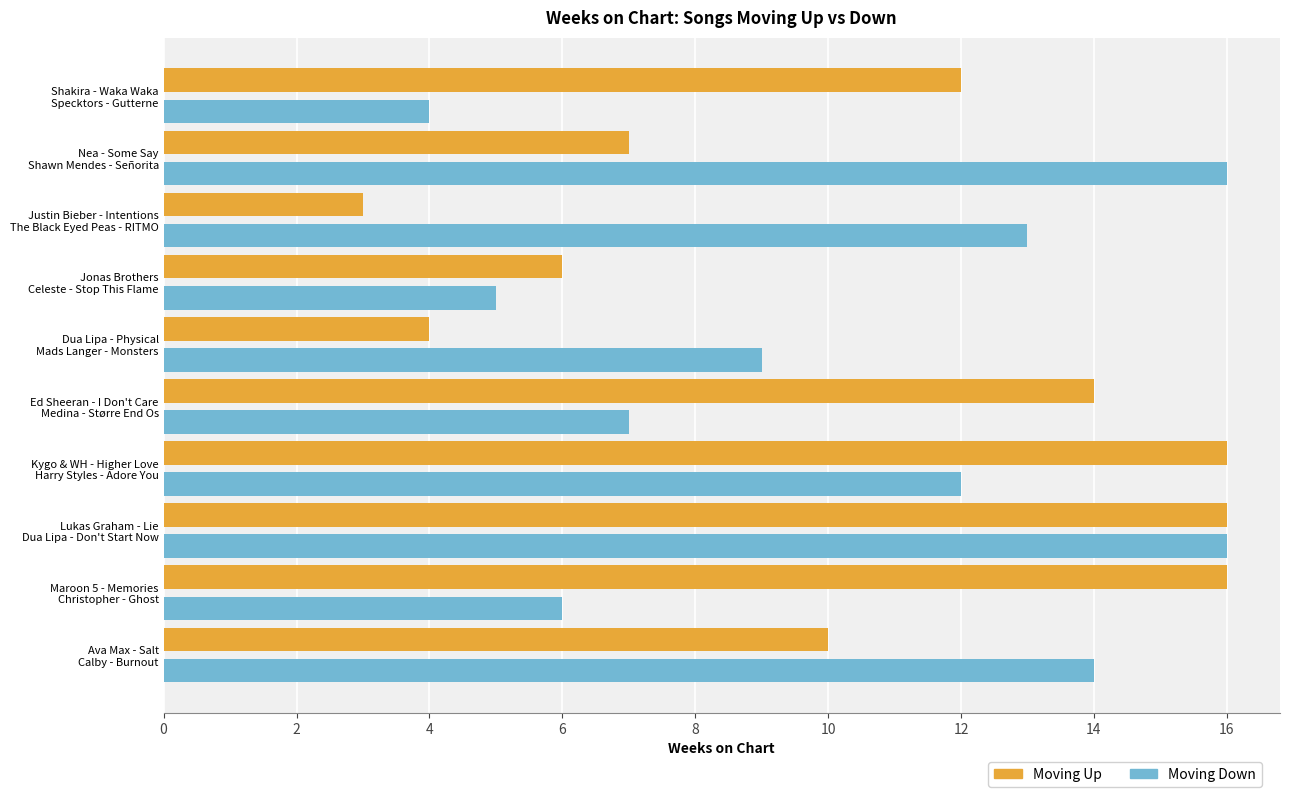

What is the minimum value shown in the chart?

3